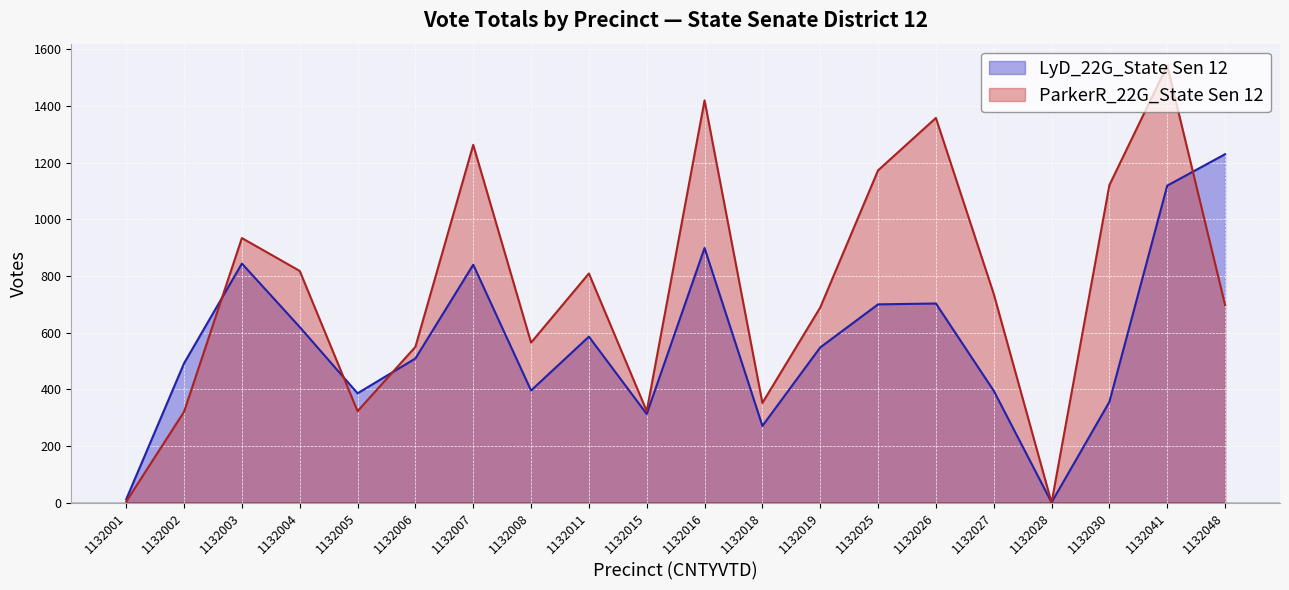

In LyD_22G_State Sen 12, how many points are lower than both neighbors (excluding endpoints)?

5